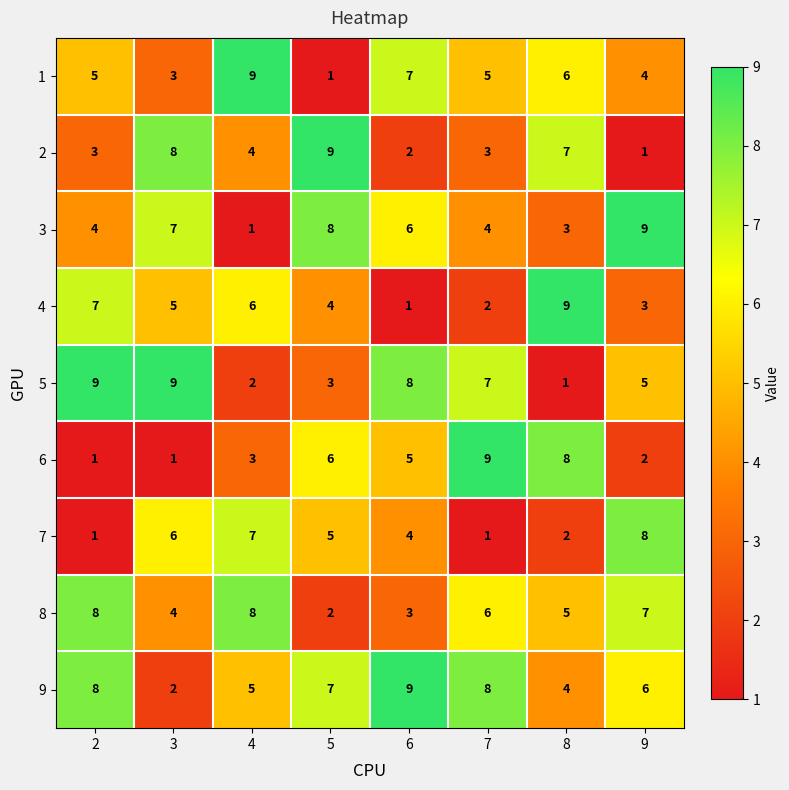

Which series has the largest total across all categories?

9